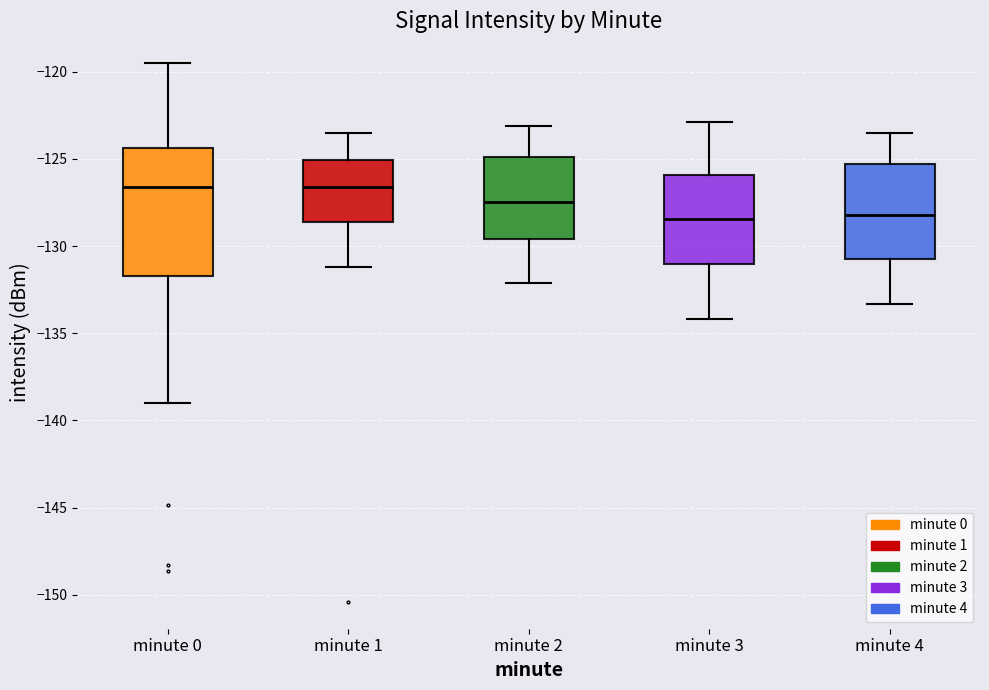

Reading left to right, read every box against the y-axis: the position of its median line, the range the box covers, and the ends of its whiskers. The values are not printed on the chart, so give them approximately, as read against the axis.

minute 0: median -126.5, box -131.5 to -124.5, whiskers -139.0 to -119.5
minute 1: median -126.5, box -128.5 to -125.0, whiskers -131.0 to -123.5
minute 2: median -127.5, box -129.5 to -125.0, whiskers -132.0 to -123.0
minute 3: median -128.5, box -131.0 to -126.0, whiskers -134.0 to -123.0
minute 4: median -128.0, box -130.5 to -125.5, whiskers -133.5 to -123.5